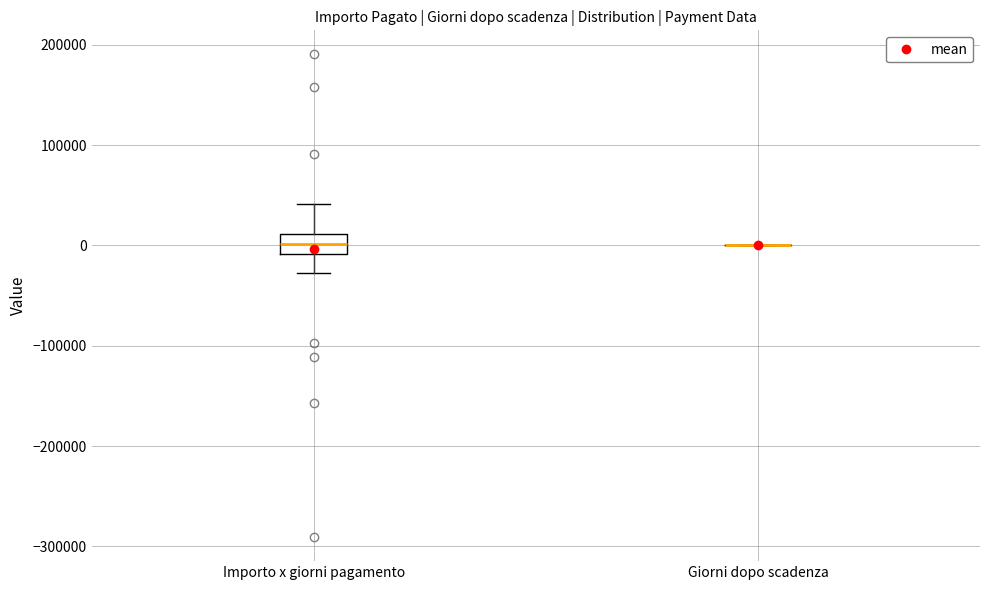

Reading left to right, transcribe this box plot: for each box, give where its median line is, the range the box spans, and where its two whiskers end, as read against the y-axis. The values are not printed on the chart, so give them approximately, as read against the axis.

Importo x giorni pagamento: median 0, box -10000 to 10000, whiskers -30000 to 40000
Giorni dopo scadenza: box collapsed to a line at 0, whiskers 0 to 0